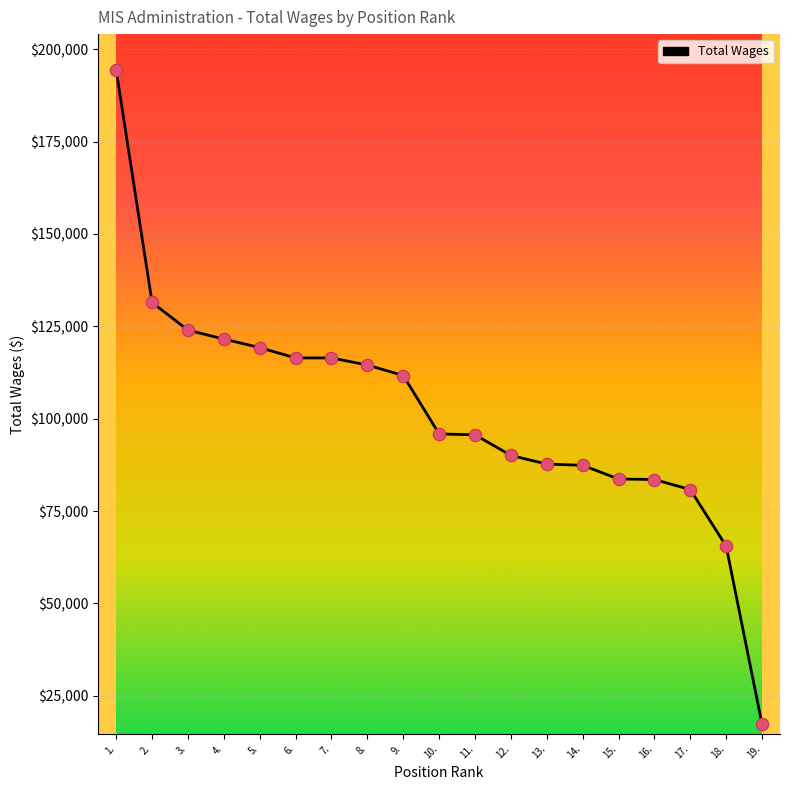

What is the change in value from 10. to 16.?

-12342